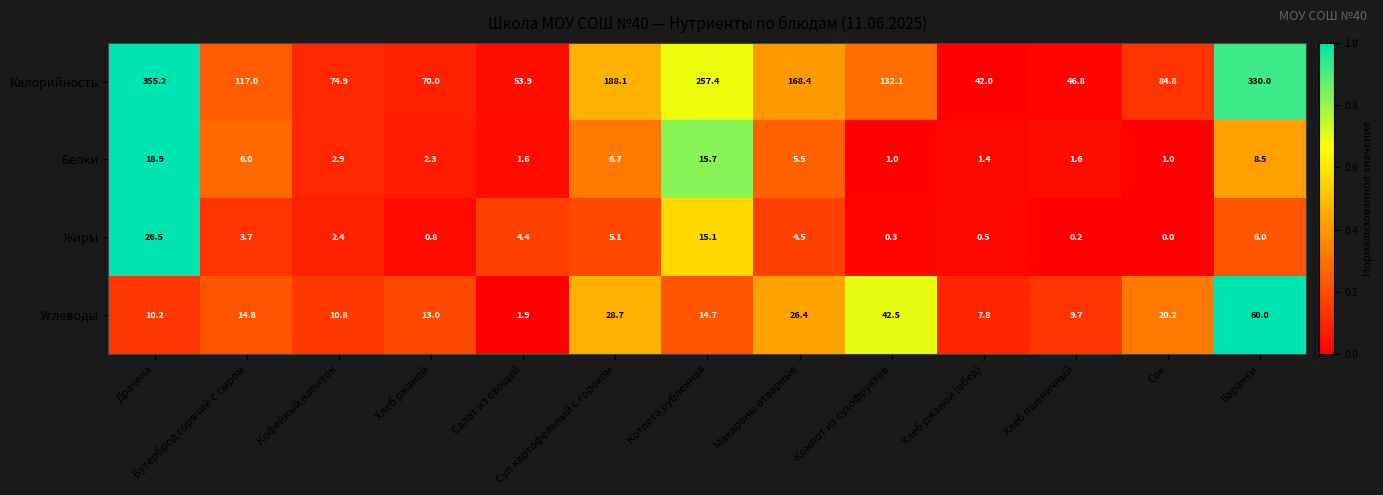

At which category does the chart reach its peak across all series?

Драчена